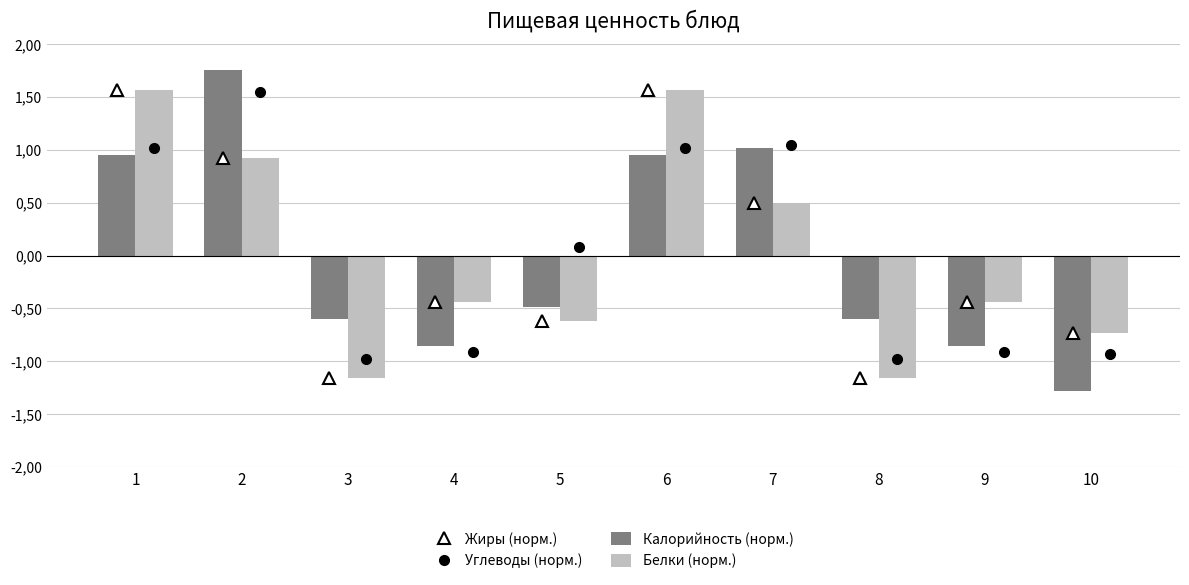

Reading right to left, list all the values displayed in this chart.

Жиры (норм.): 10=-0.7	9=-0.4	8=-1.2	7=0.5	6=1.6	5=-0.6	4=-0.4	3=-1.2	2=0.9	1=1.6
Углеводы (норм.): 10=-0.9	9=-0.9	8=-1.0	7=1.0	6=1.0	5=0.1	4=-0.9	3=-1.0	2=1.5	1=1.0
Калорийность (норм.): 10=-1.3	9=-0.9	8=-0.6	7=1.0	6=1.0	5=-0.5	4=-0.9	3=-0.6	2=1.8	1=1.0
Белки (норм.): 10=-0.7	9=-0.4	8=-1.2	7=0.5	6=1.6	5=-0.6	4=-0.4	3=-1.2	2=0.9	1=1.6